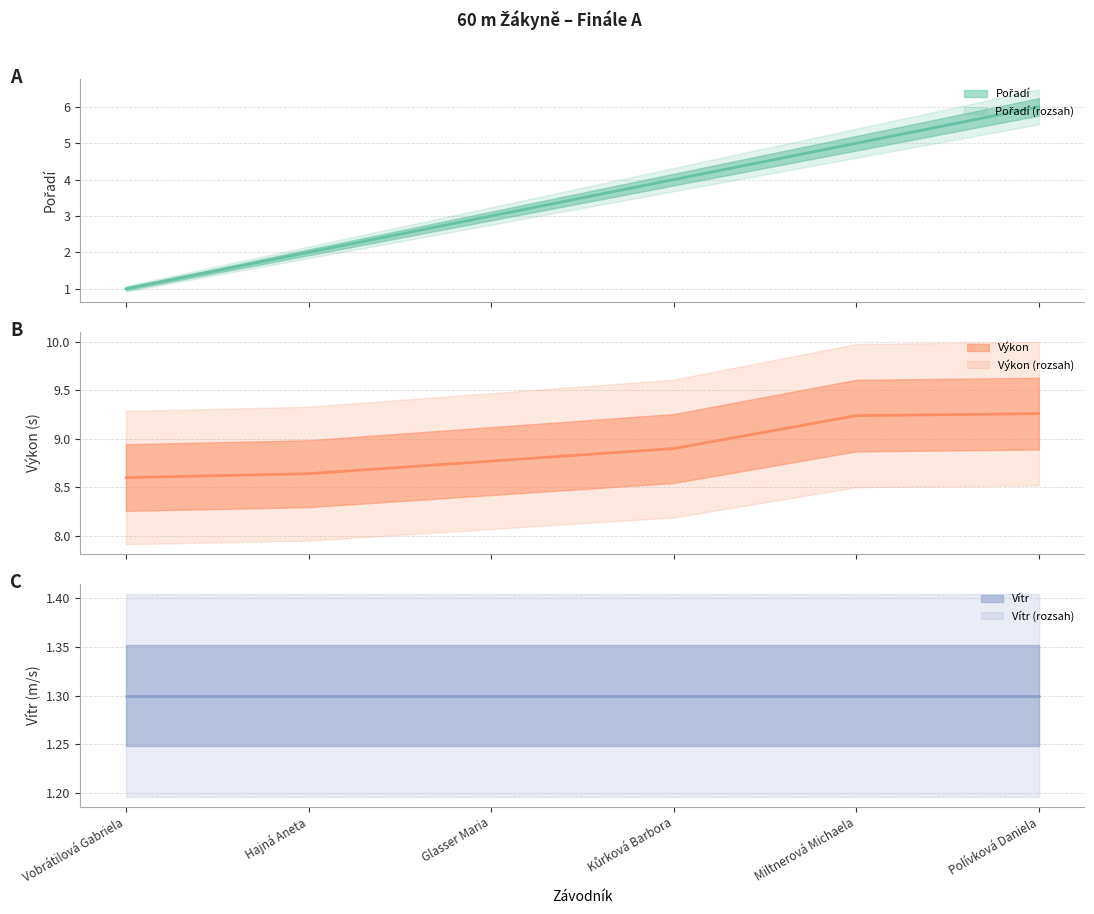

What is the difference between the highest and lowest values at Miltnerová Michaela?

4.2